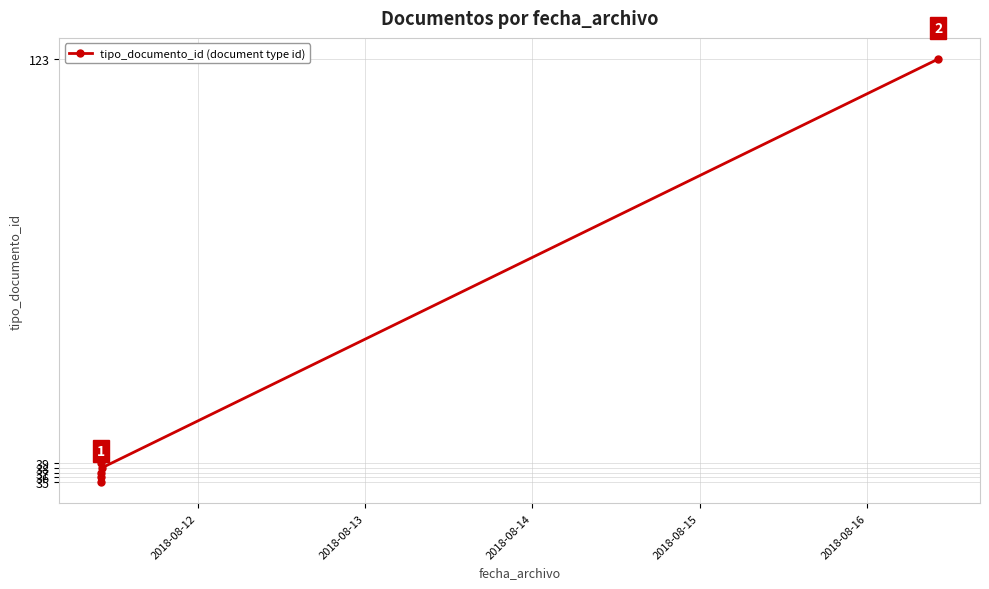

Does the chart have visible grid lines?

Yes